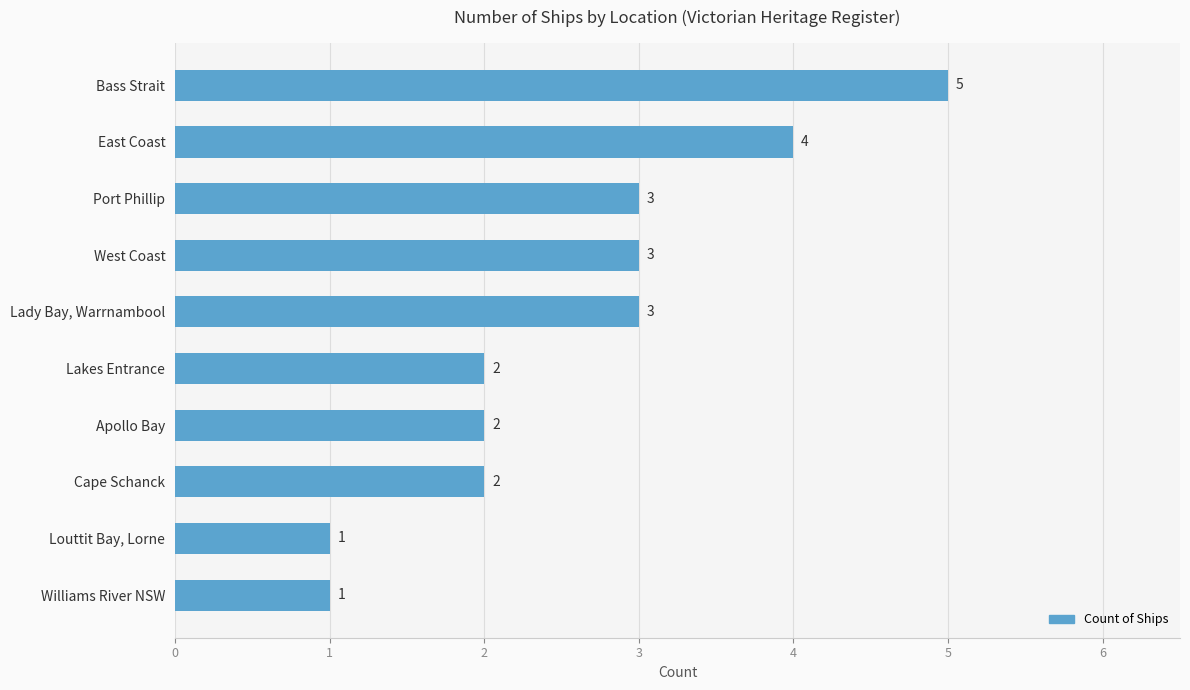

What is the change in value from Bass Strait to Williams River NSW?

-4